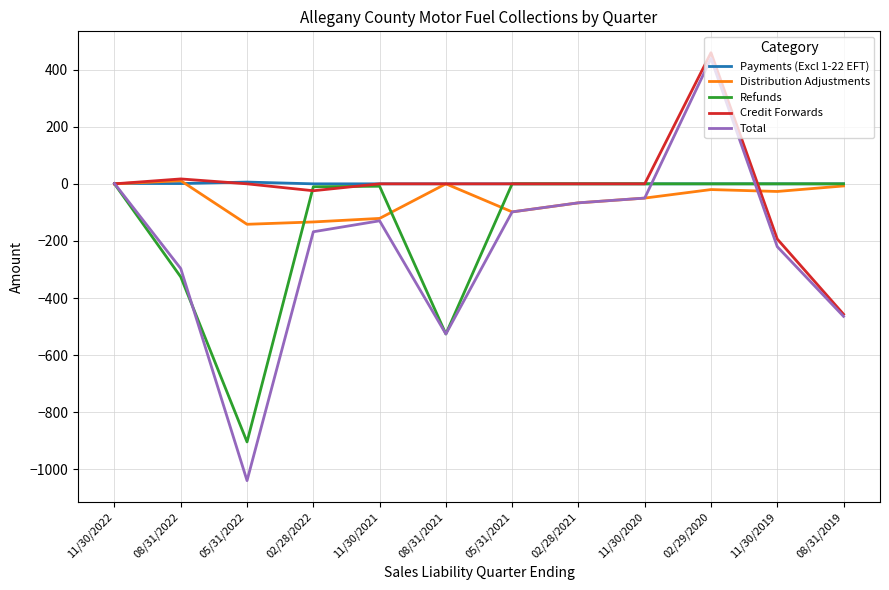

True or false: Refunds and Total cross at least once.

True